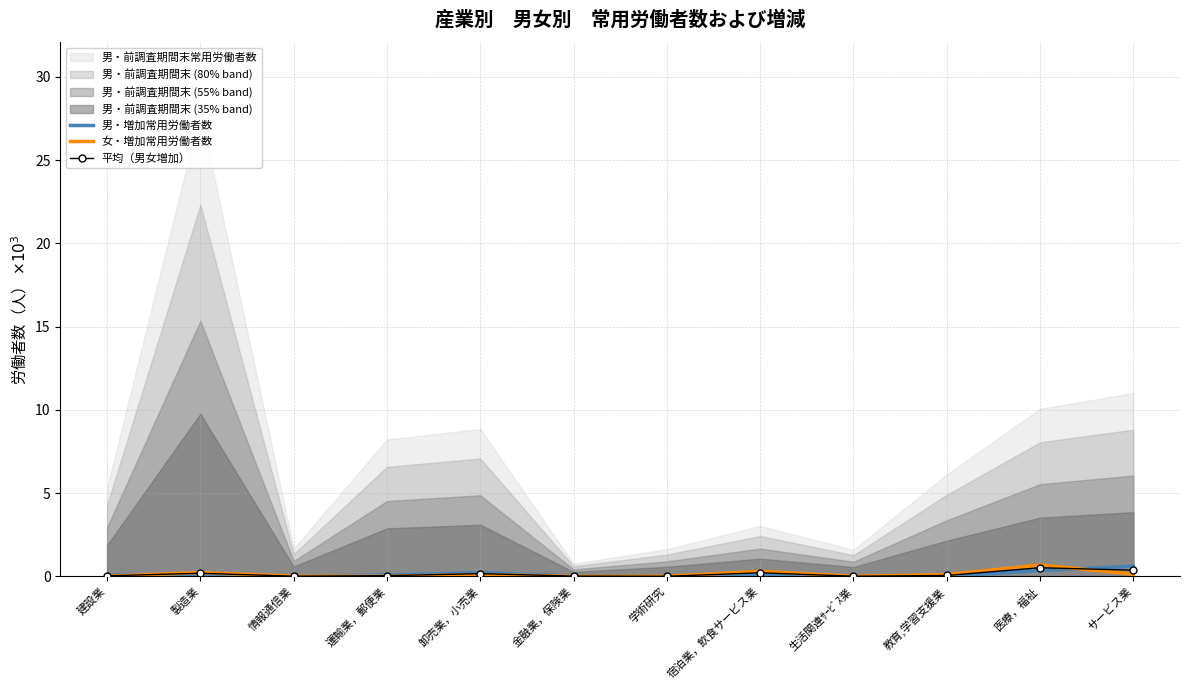

What is the difference between the 女・増加常用労働者数 values at 生活関連ｻｰﾋﾞｽ業 and 製造業?

0.2